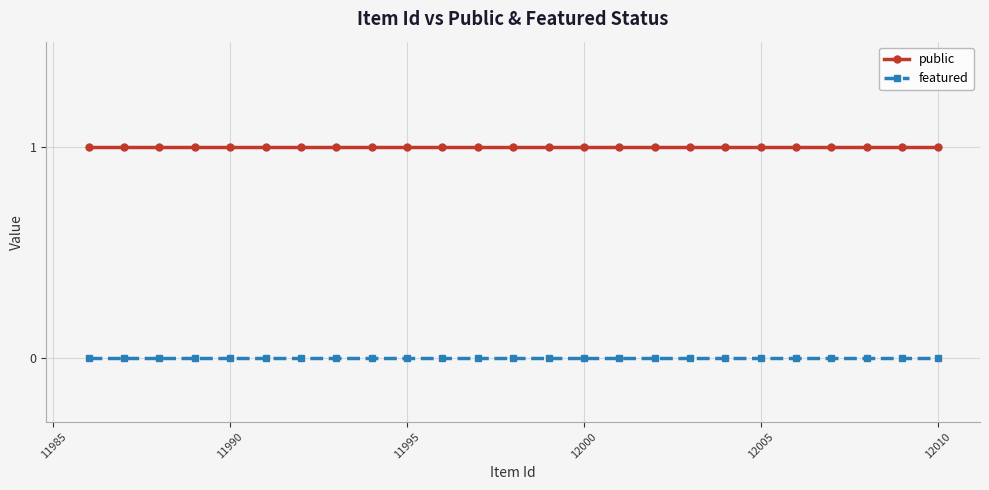

What is the value of the public point at the 14th from the left?

1